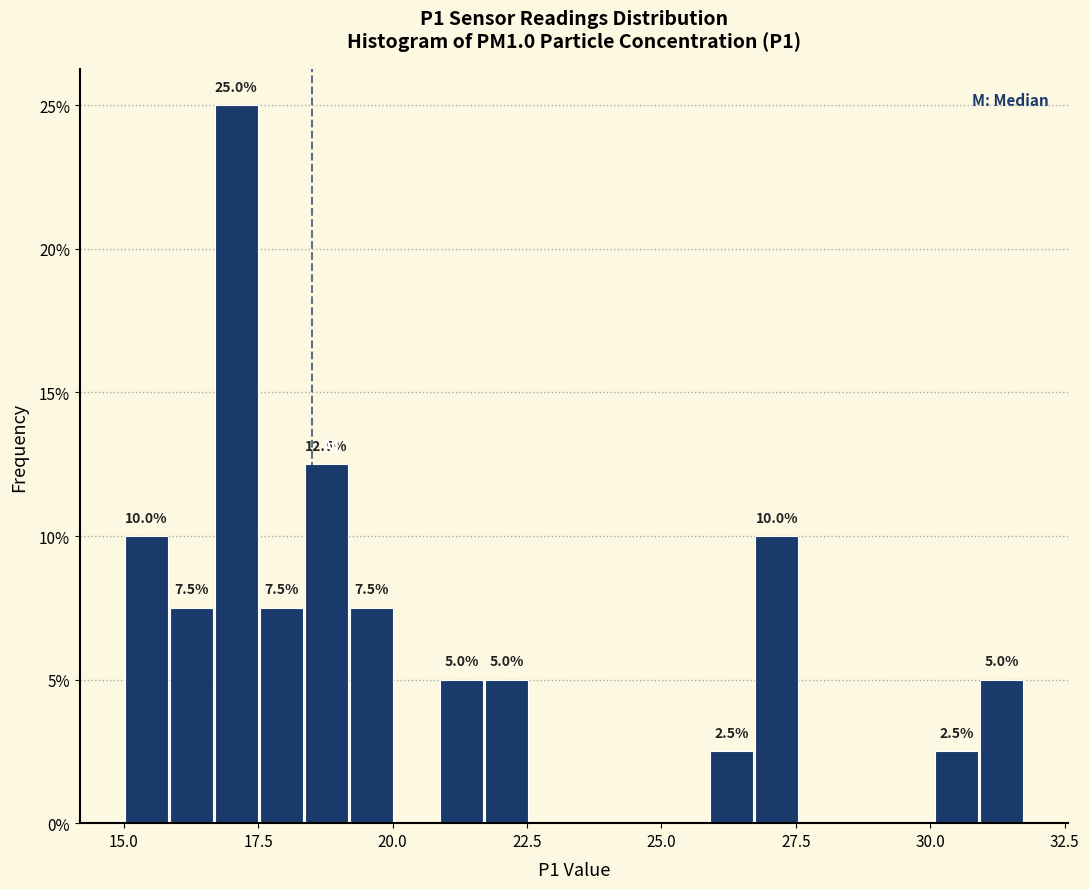

Read against the x-axis, roughly where is the centre of the tallest bar?

17.0